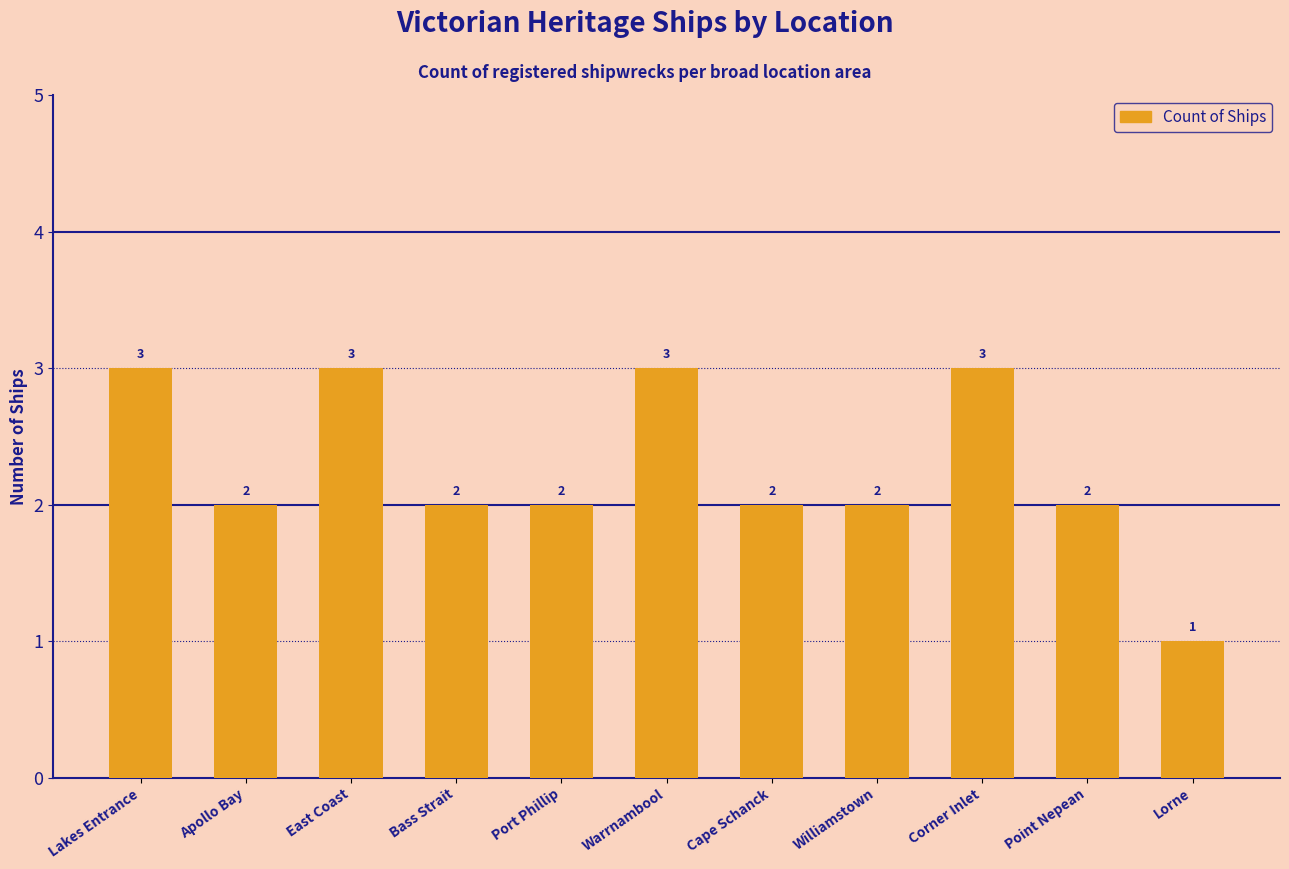

Which category has the lowest value across all series?

Lorne